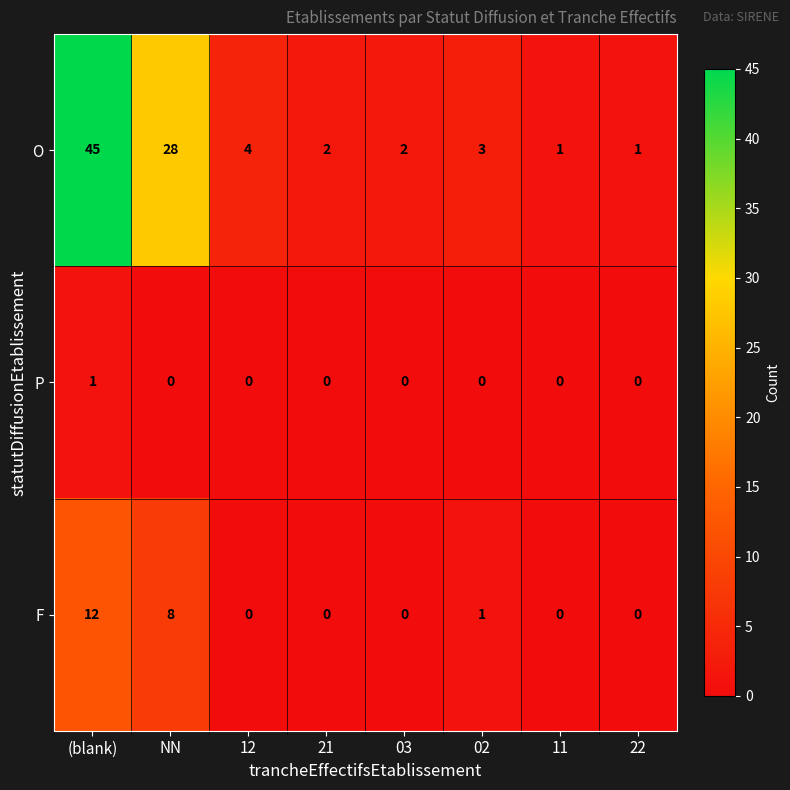

Is it true that O equals 2 at 21?

True